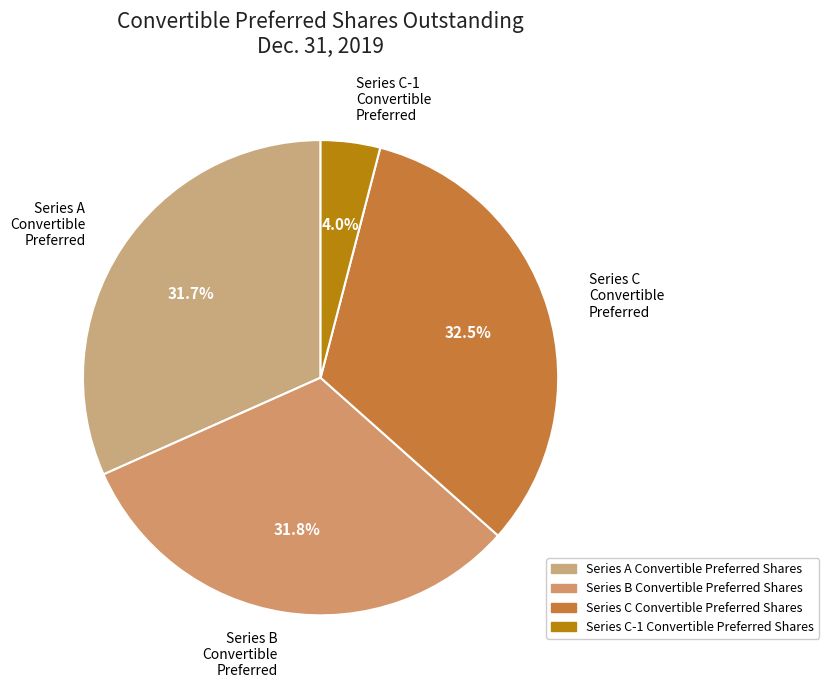

Approximately how many times larger is the value at Series C Convertible Preferred compared to Series A Convertible Preferred?

1.0